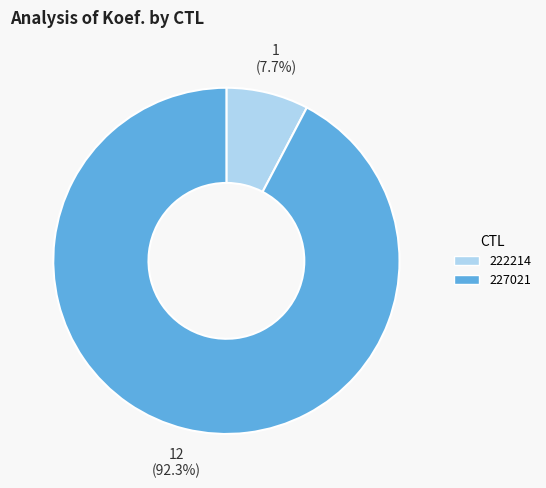

Count the number of slices in the pie.

2